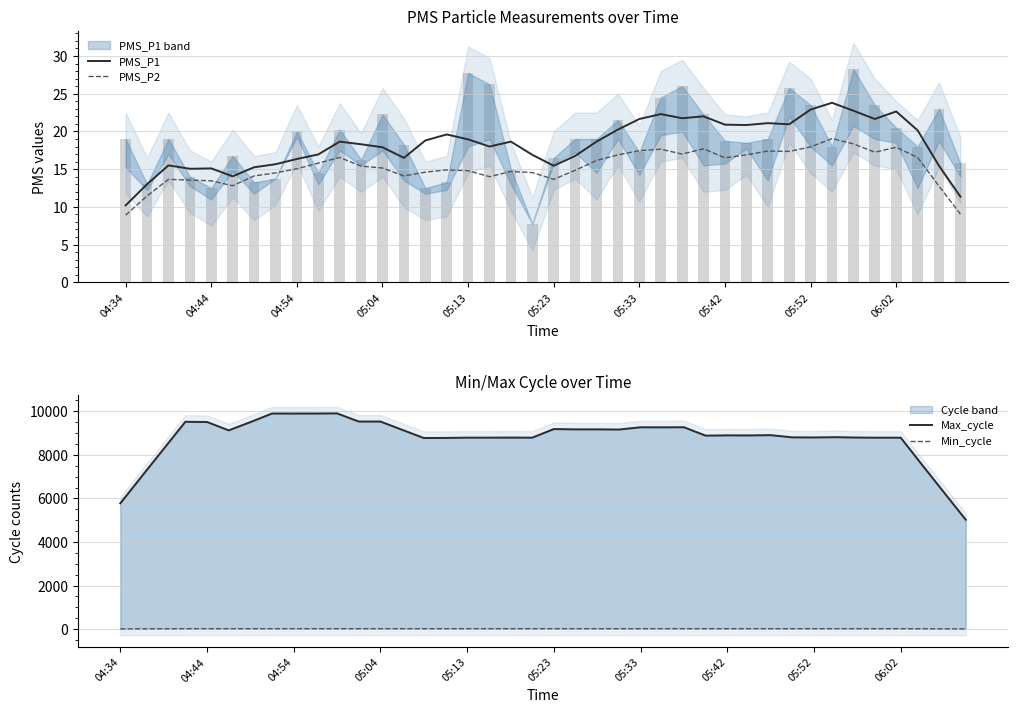

What is the value of the PMS_P2 bar at the 1st from the left?

8.9